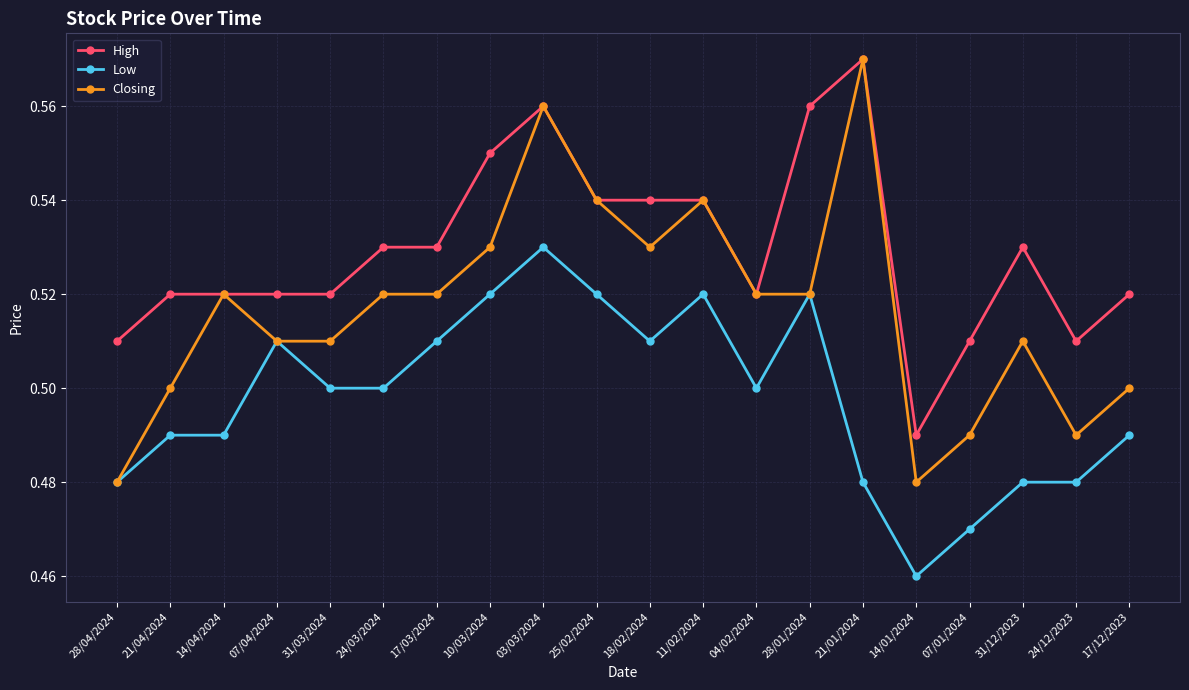

How many lines are shown in the chart?

3